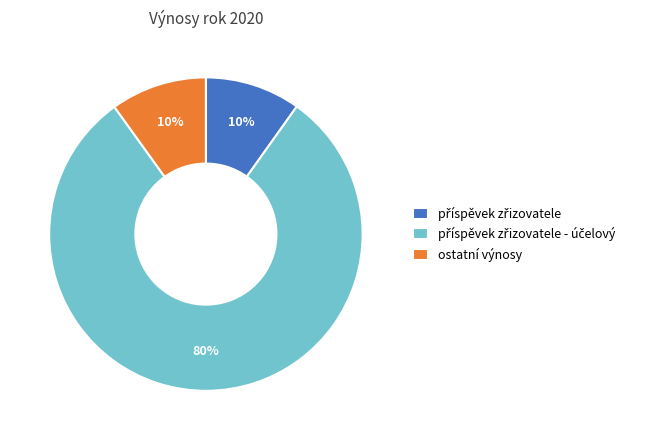

Does any single category account for the majority?

Yes